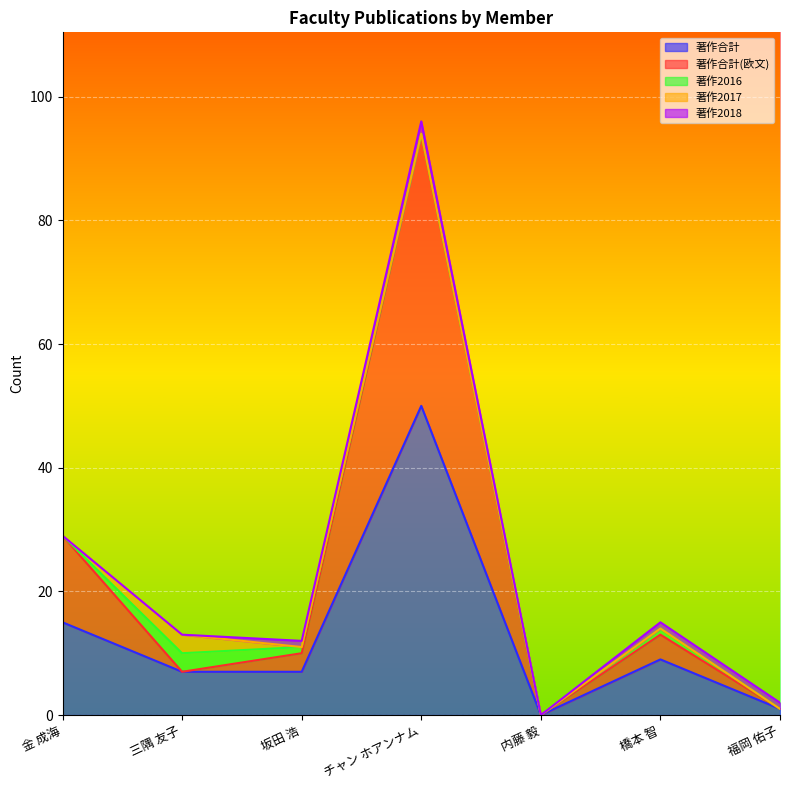

The 著作合計 series shows 12 at 橋本 智. True or false?

False